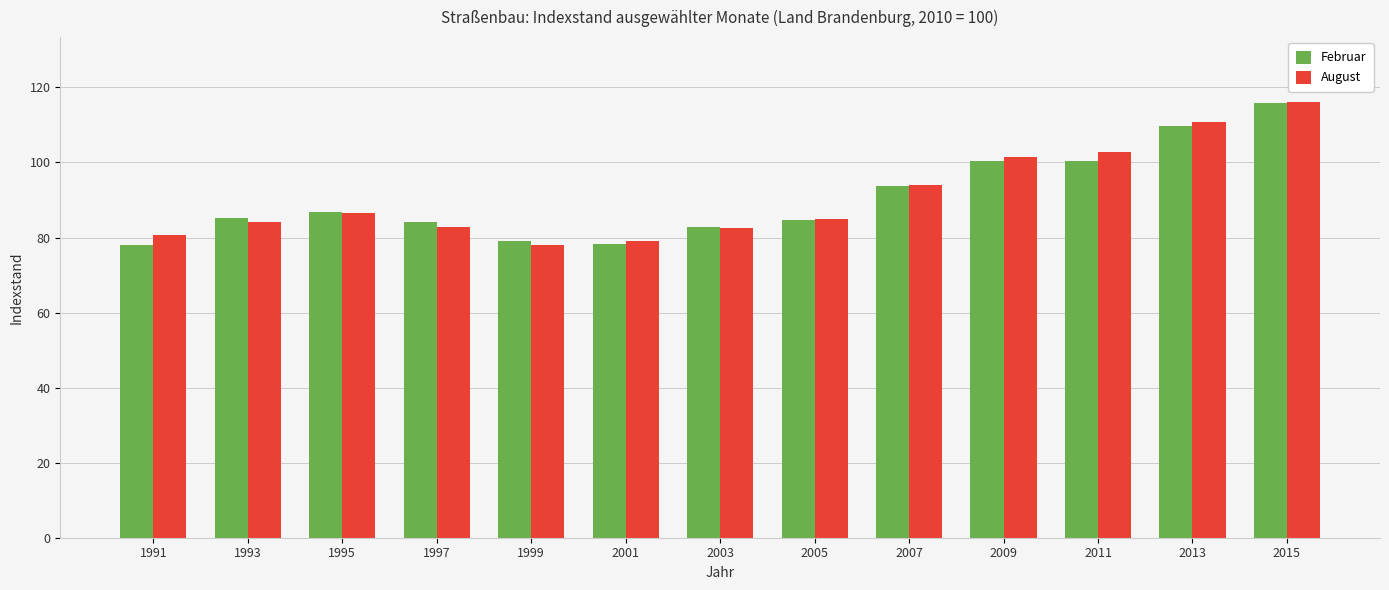

What is the sum of all Februar values?

1178.9